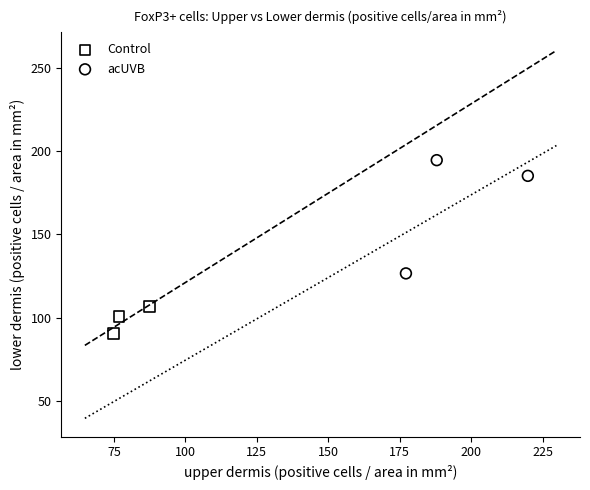

Which series reaches the minimum Y coordinate?

Control